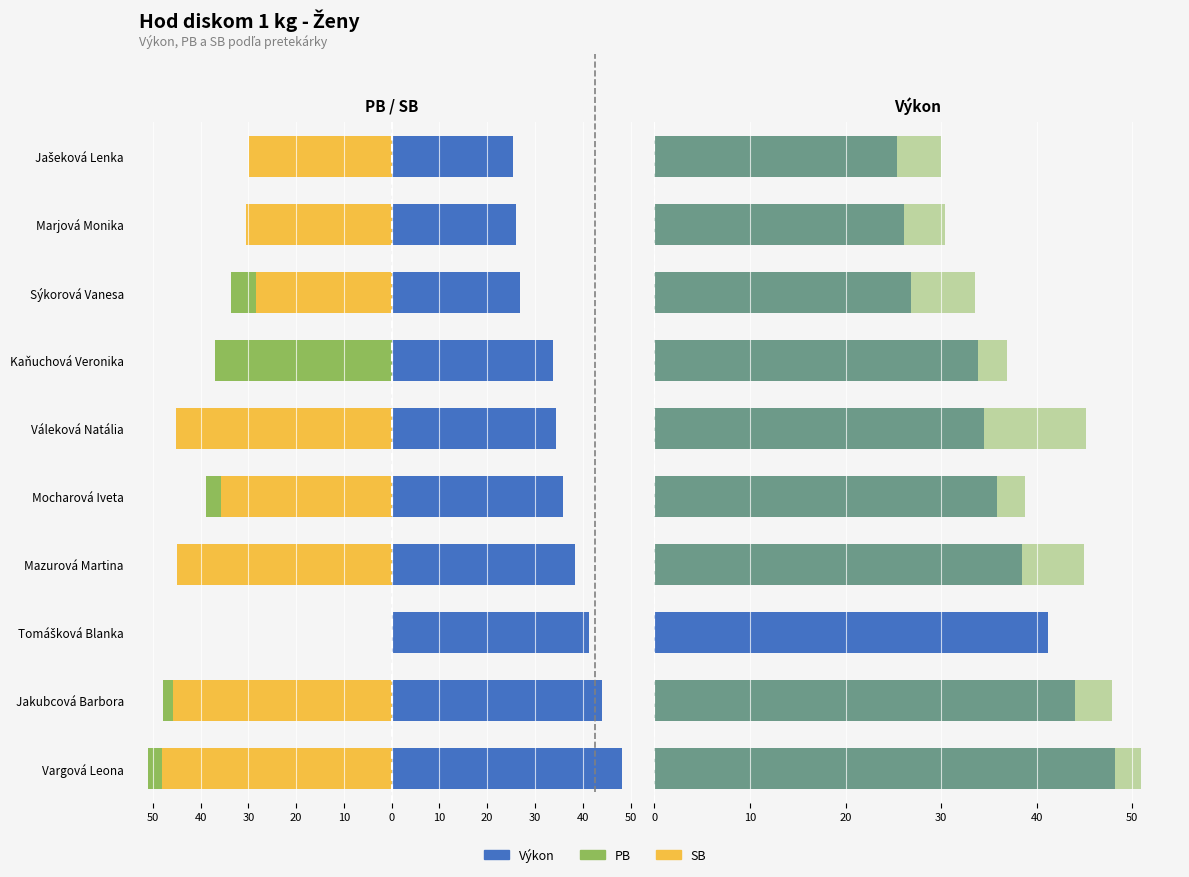

What is the sum of all PB values?

358.6